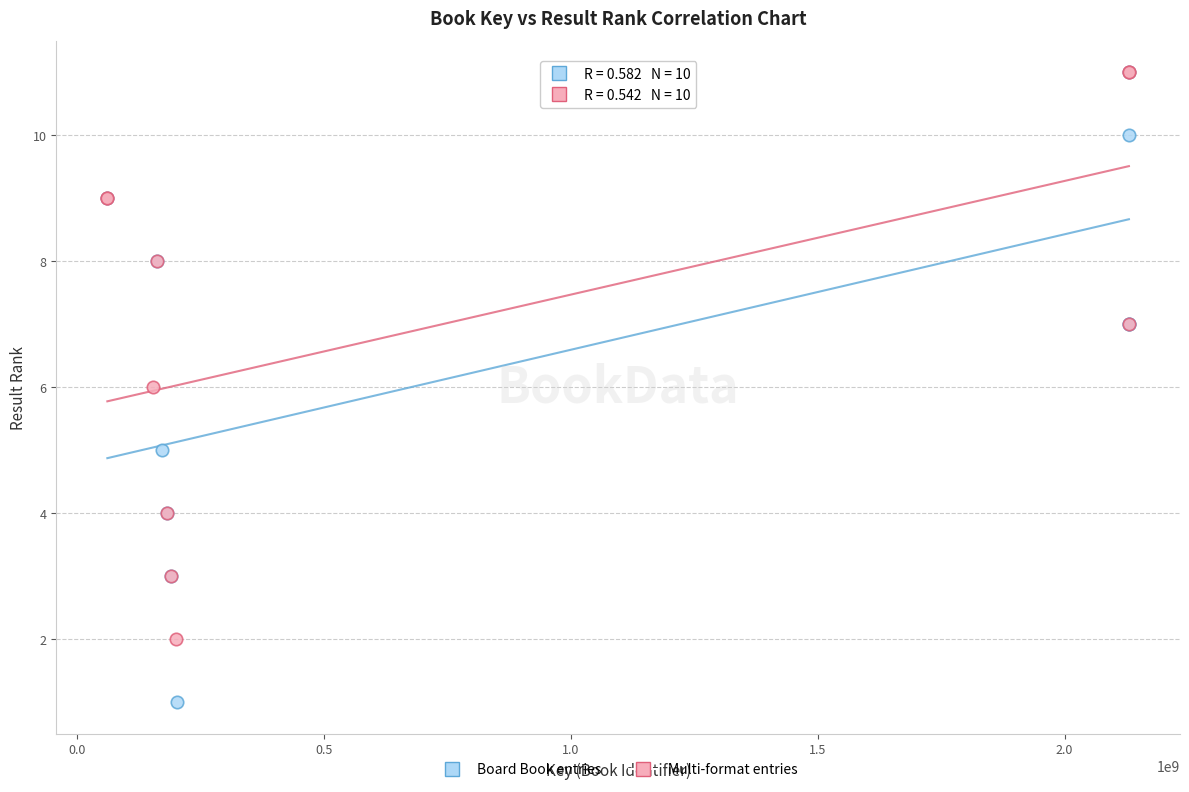

Which series has the widest spread of Y values?

Board Book entries